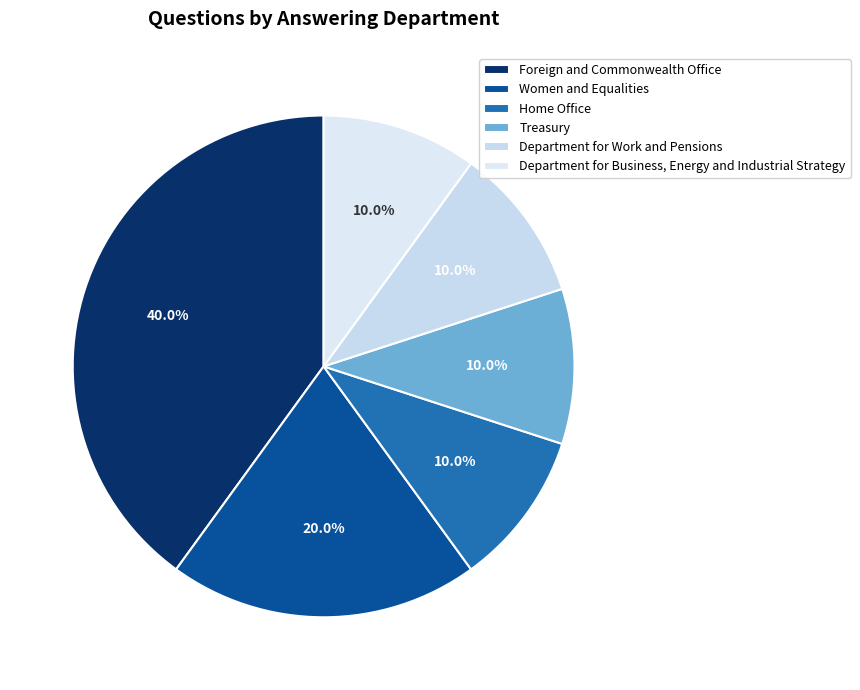

Is the sum of Home Office and Department for Work and Pensions greater than half?

No